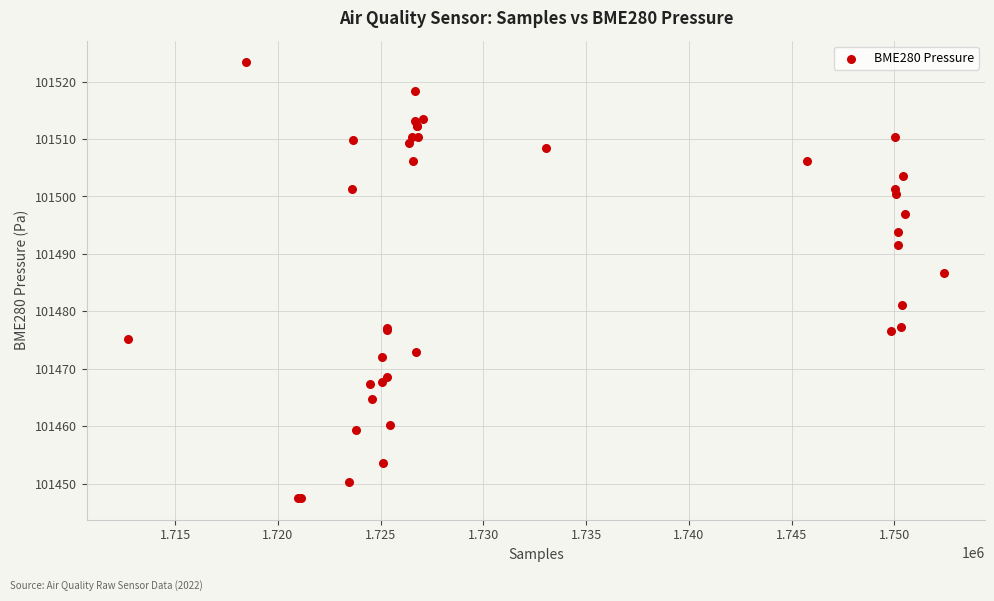

What Y value in the scatter plot is closest to 101485?

101486.7